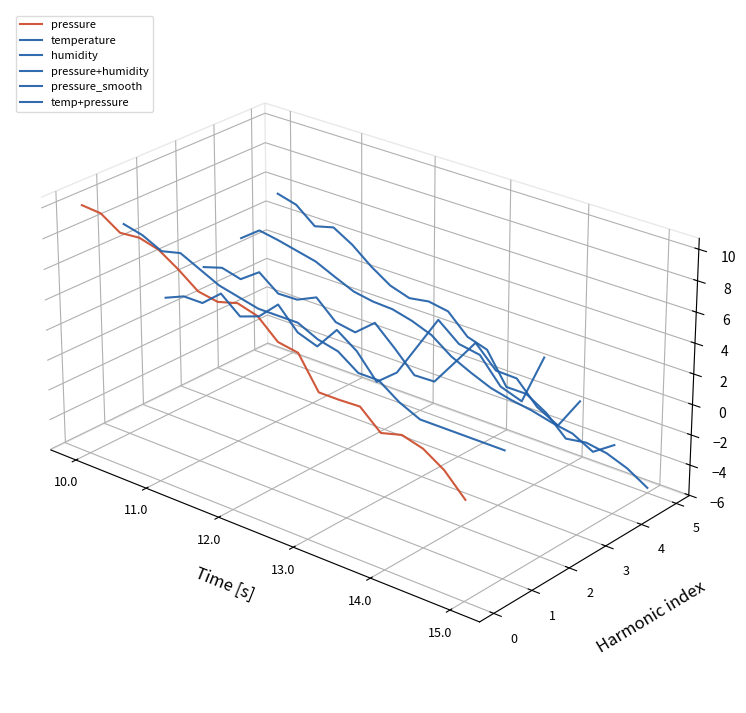

How many intersections are there between pressure+humidity and humidity?

1